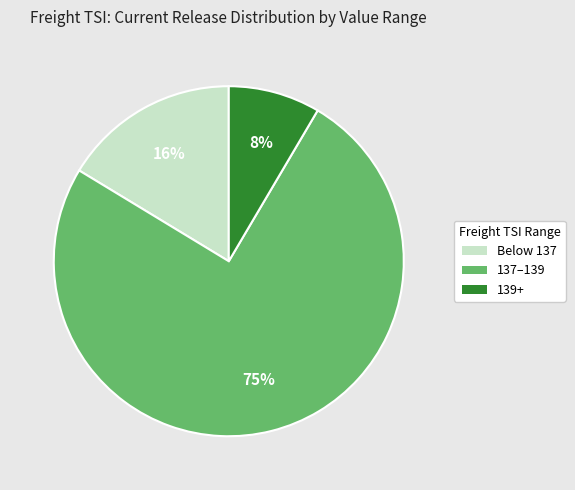

To the nearest percent, what is the average slice percentage?

33%